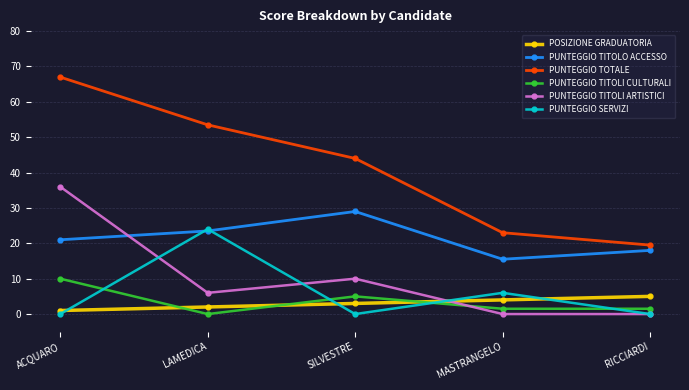

What is the difference between the maximum and minimum values in the PUNTEGGIO SERVIZI series?

24.0